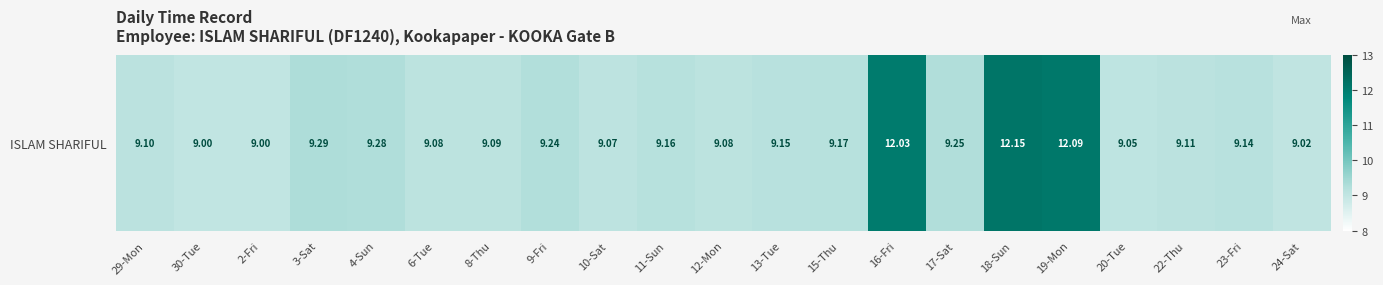

Reading left to right, what are all the values shown in this chart?

9.1	9.0	9.0	9.3	9.3	9.1	9.1	9.2	9.1	9.2	9.1	9.2	9.2	12.0	9.2	12.2	12.1	9.1	9.1	9.1	9.0